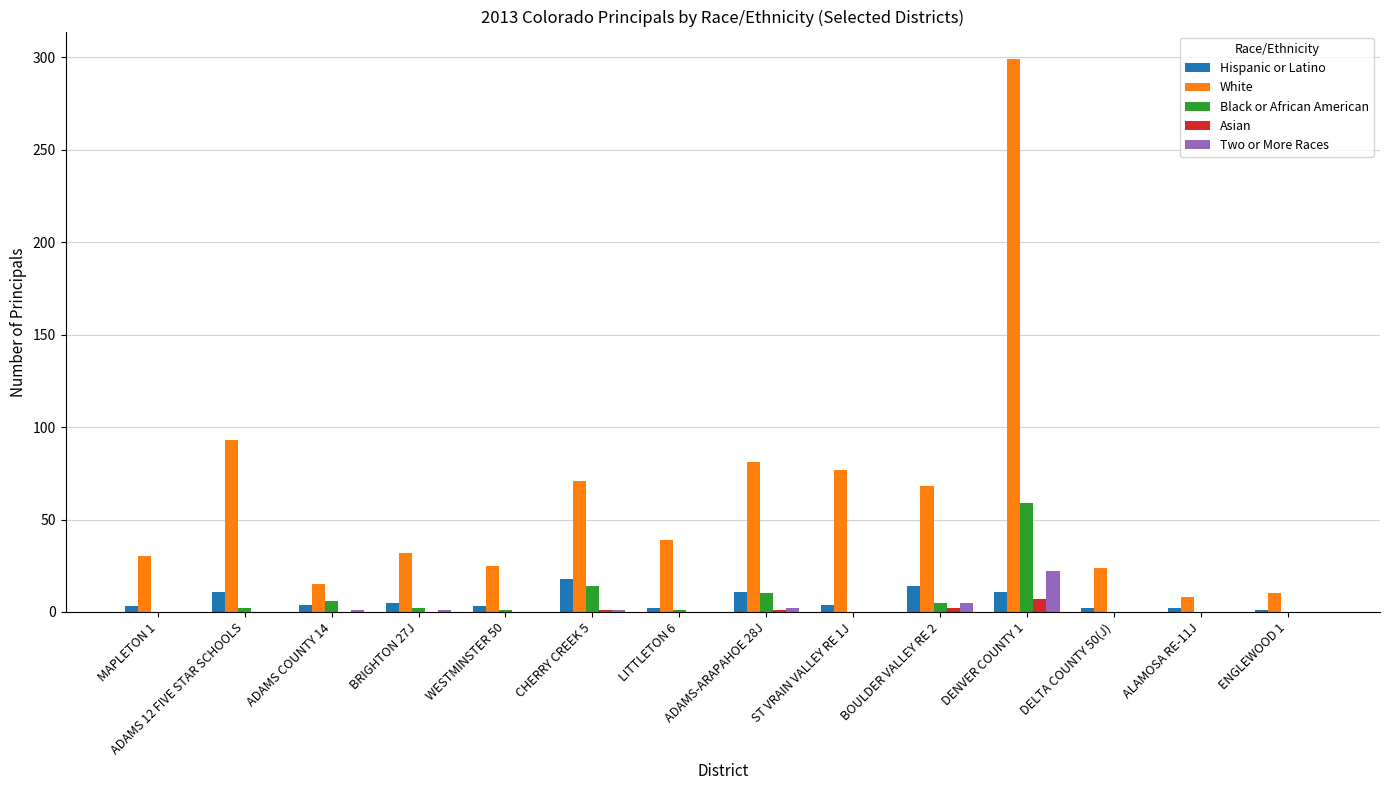

True or false: Black or African American has a value of 0 at DELTA COUNTY 50(J).

True